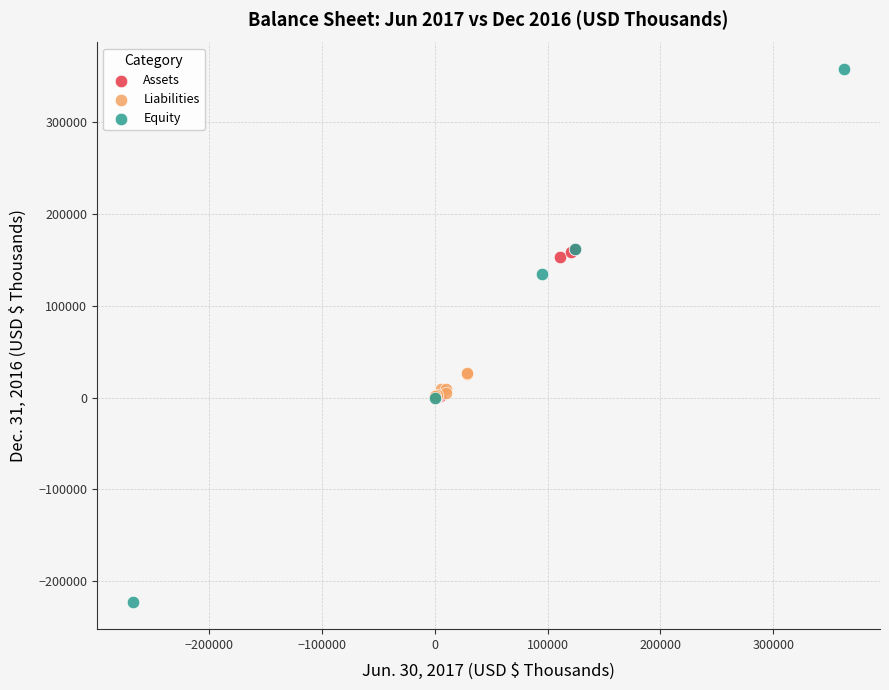

Which series contains the lowest Y value?

Equity